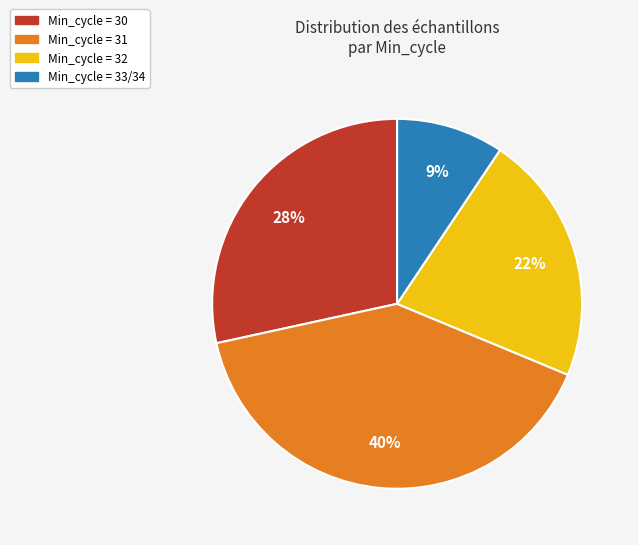

To the nearest percent, what percentage of the pie is Min_cycle = 32?

22%